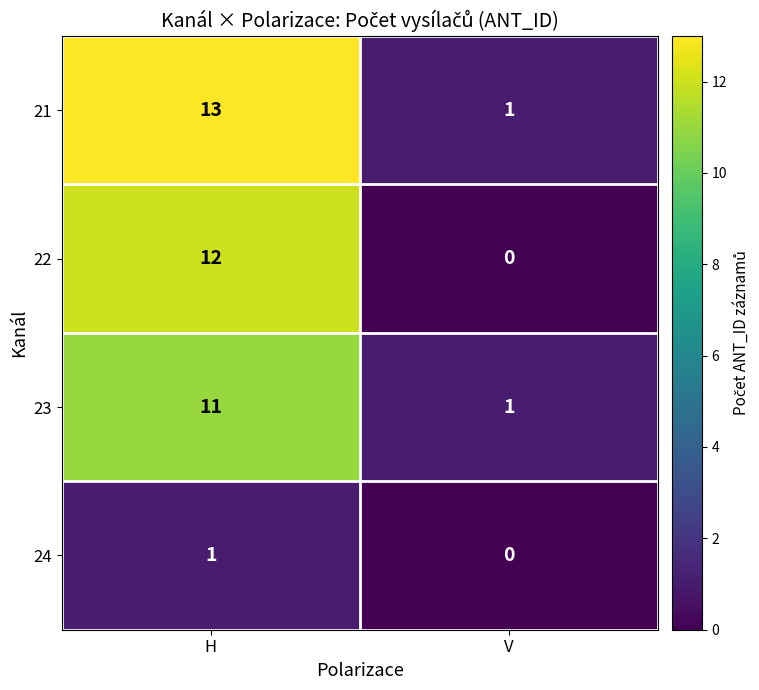

What is the sum of all 22 values?

12